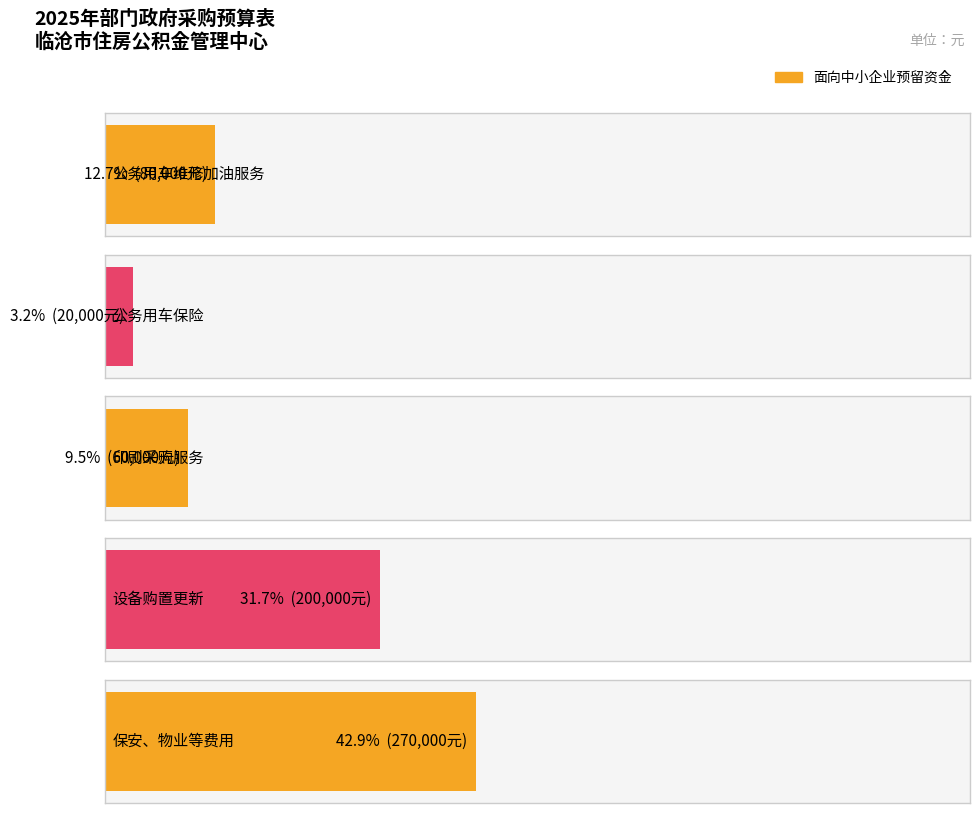

Is it true that the value at 公务用车维修加油服务 is 80000?

True